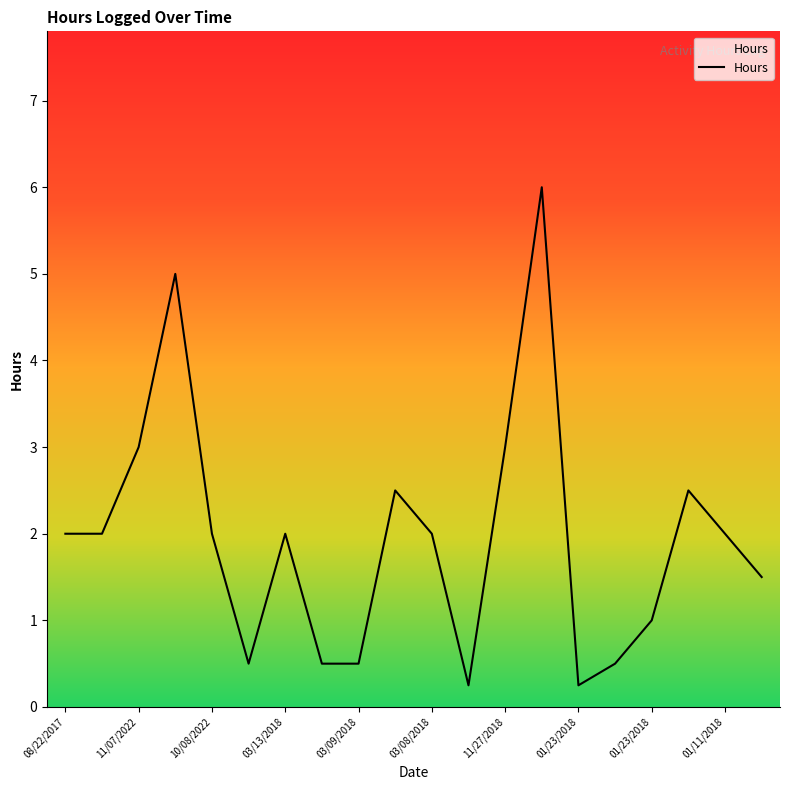

What is the greatest value displayed?

6.0